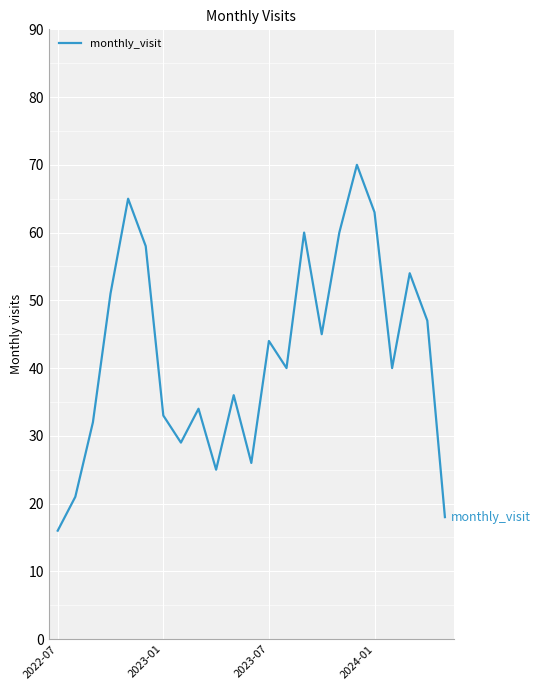

What is the average value?

42